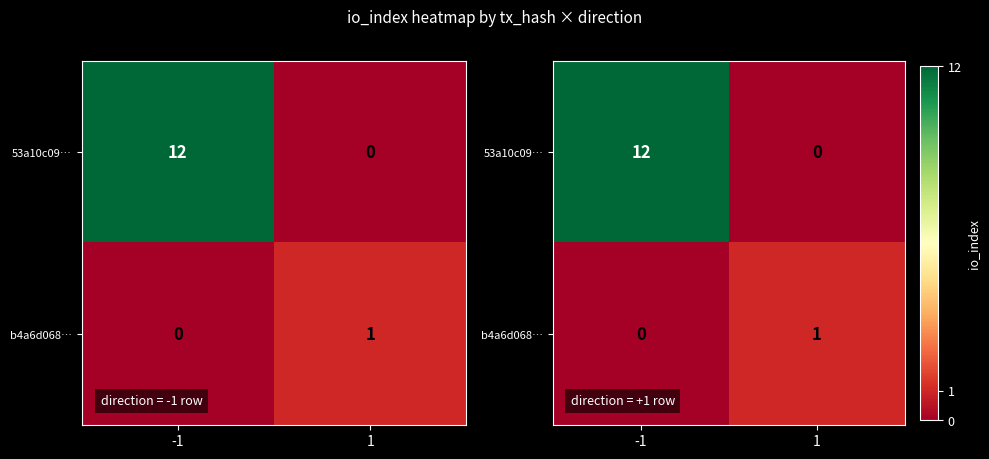

How many data points in b4a6d068… are less than 1?

1